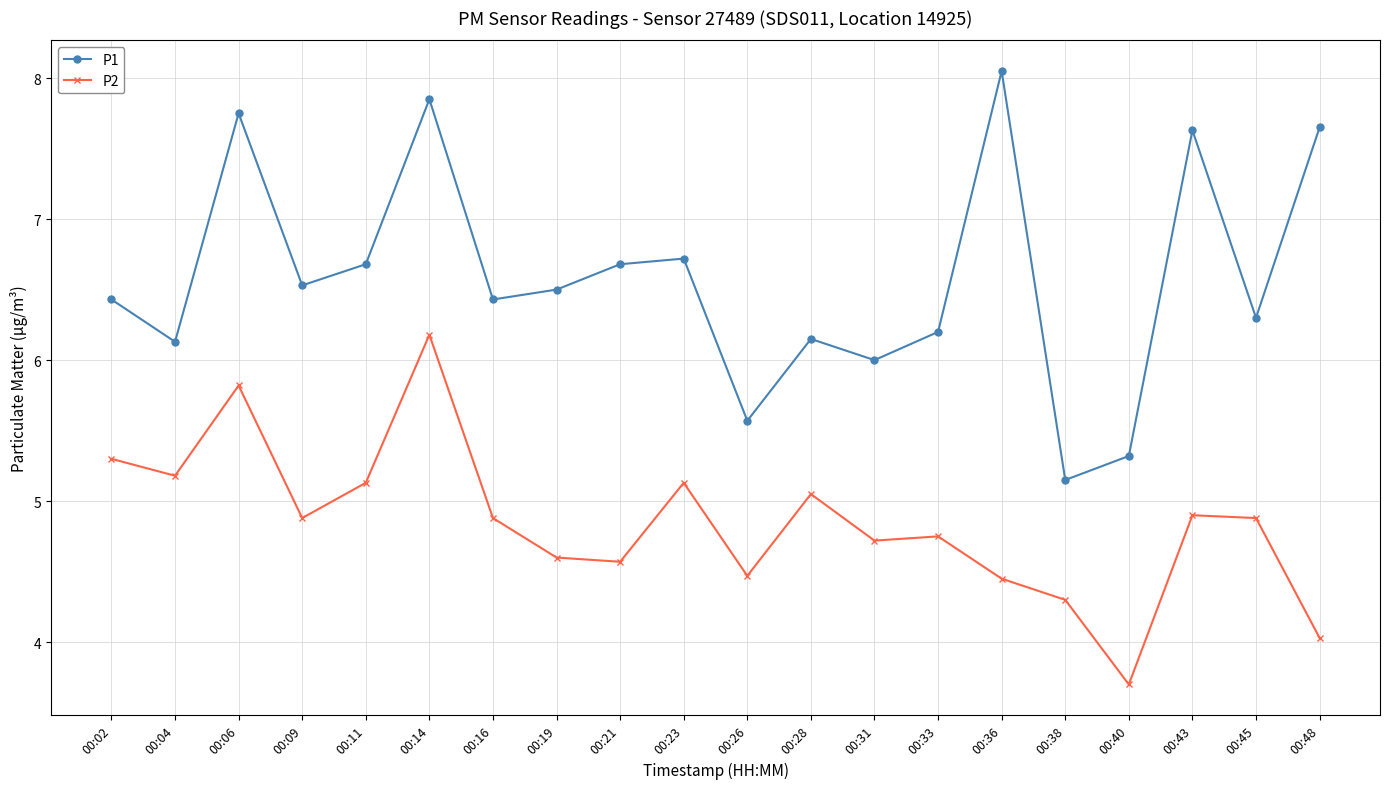

The P2 series shows 5.1 at 00:23. True or false?

True